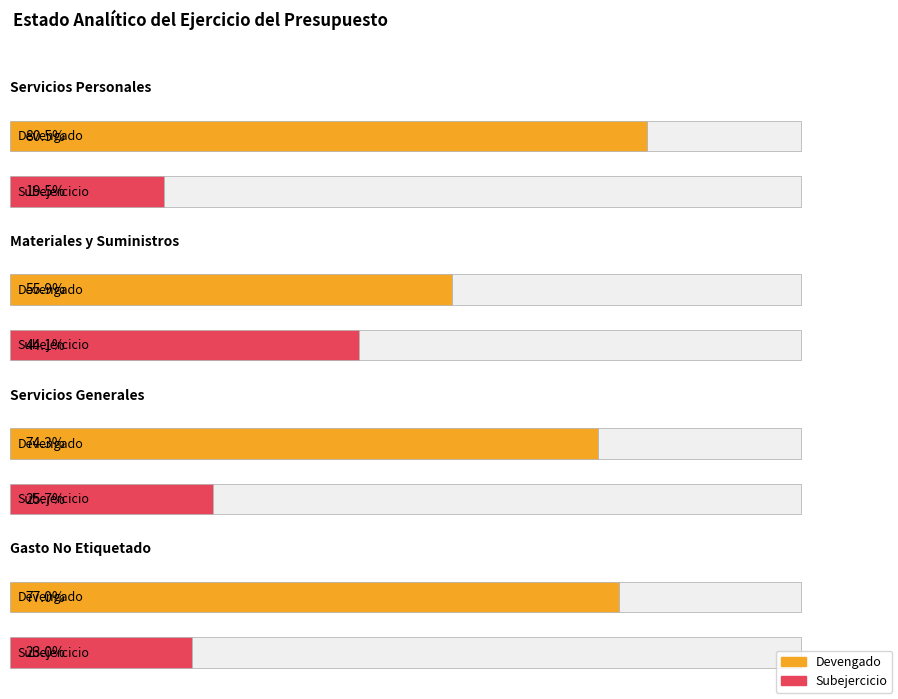

True or false: Aprobado has a value of 4729006 at Servicios Personales.

False